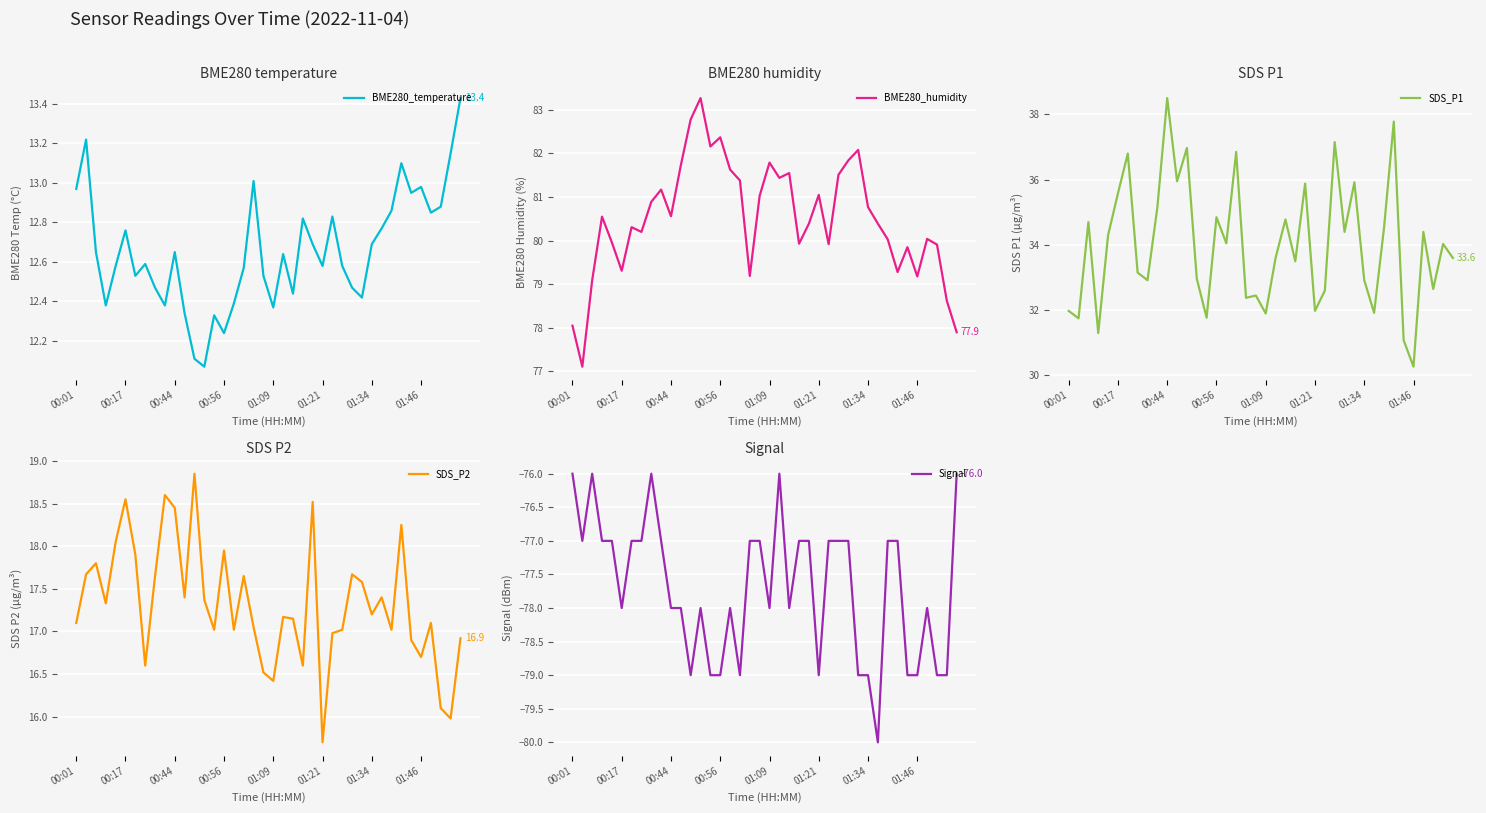

At which label does SDS_P1 reach its peak?

00:44